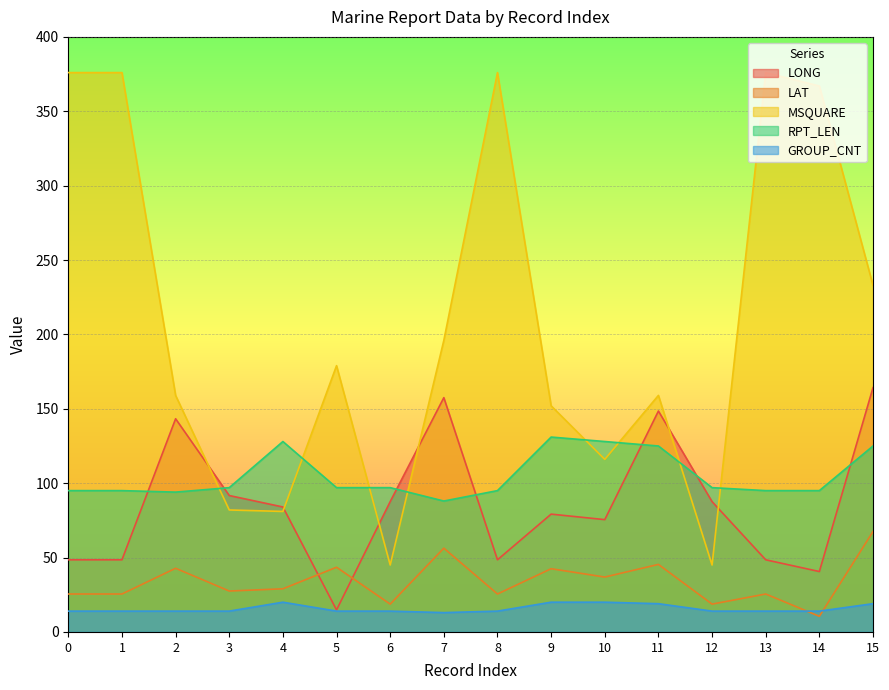

In MSQUARE, how many points are higher than both neighbors (excluding endpoints)?

4